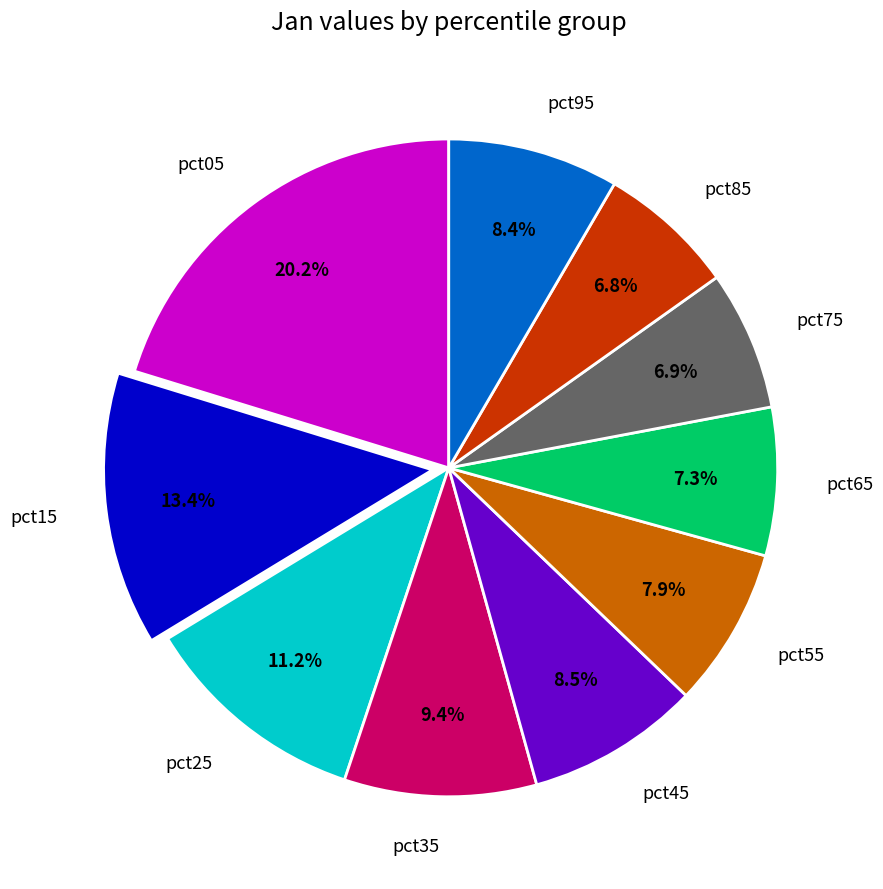

How much of the chart is everything except pct75?

93.1%